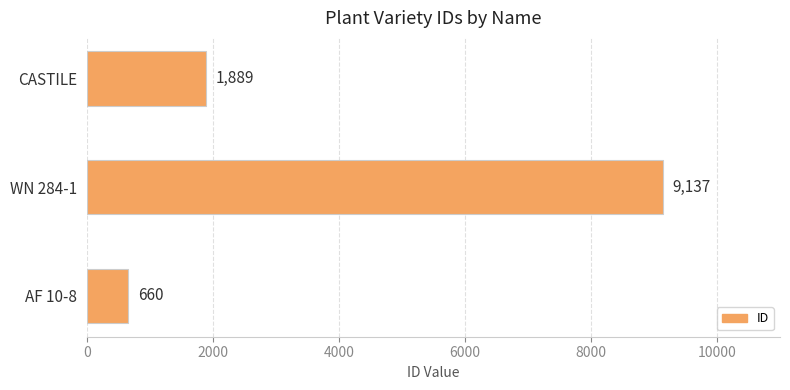

True or false: the data shows 2782 at CASTILE.

False